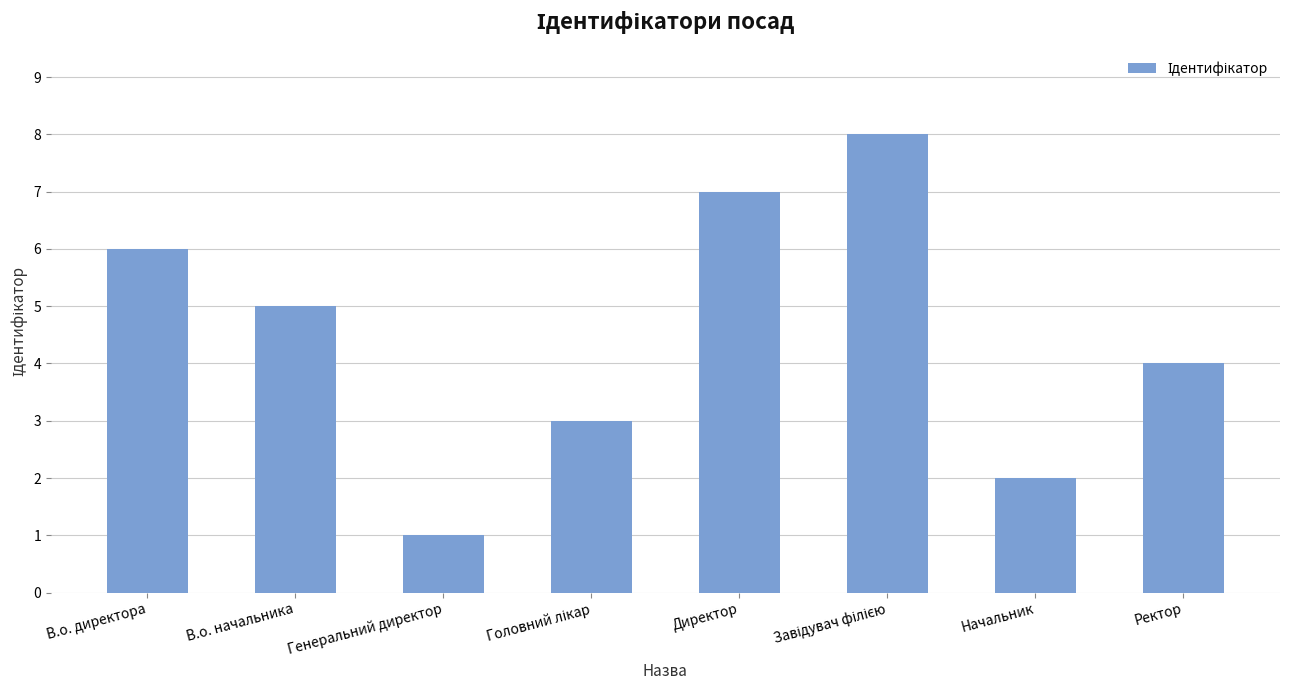

Is it true that the value at В.о. начальника is 5?

True